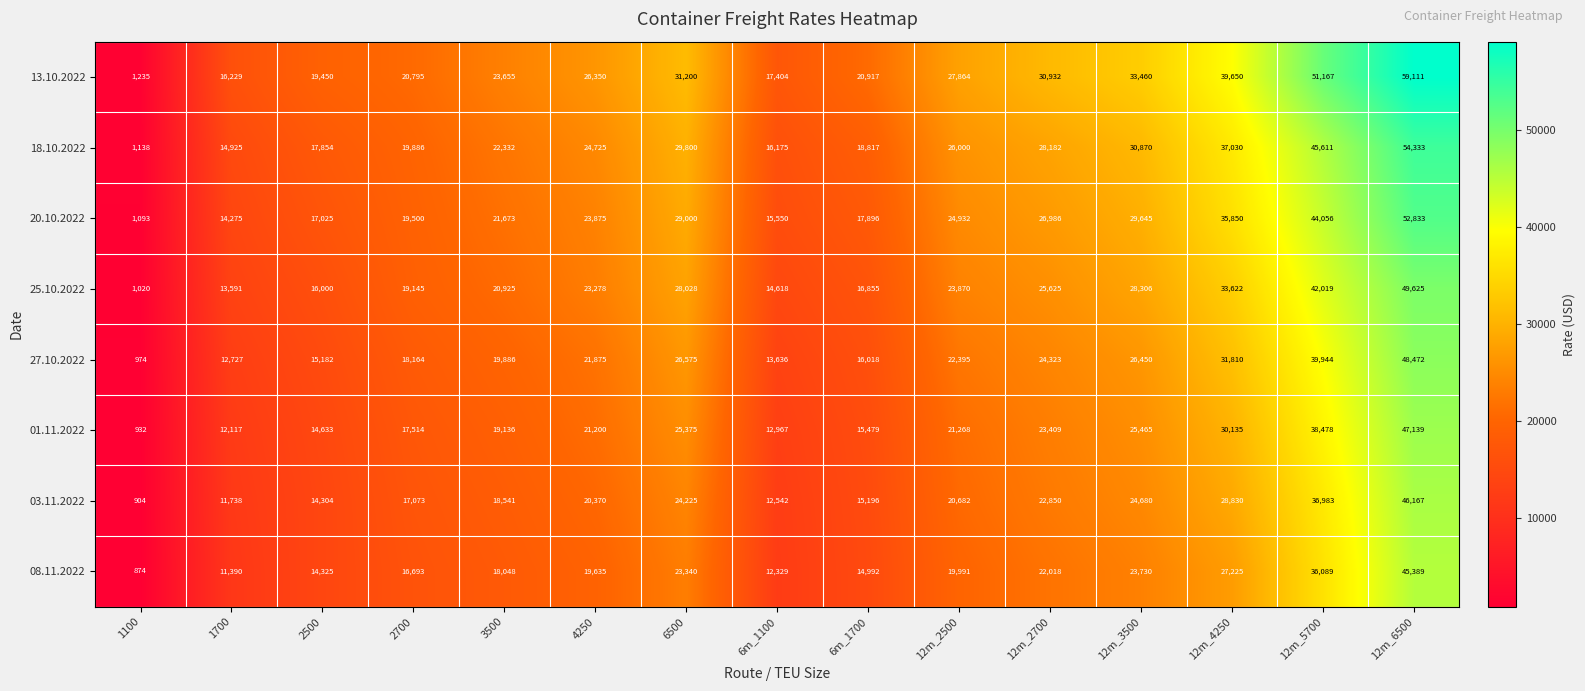

Where is 27.10.2022 nearest to the value 24723?

12m_2700